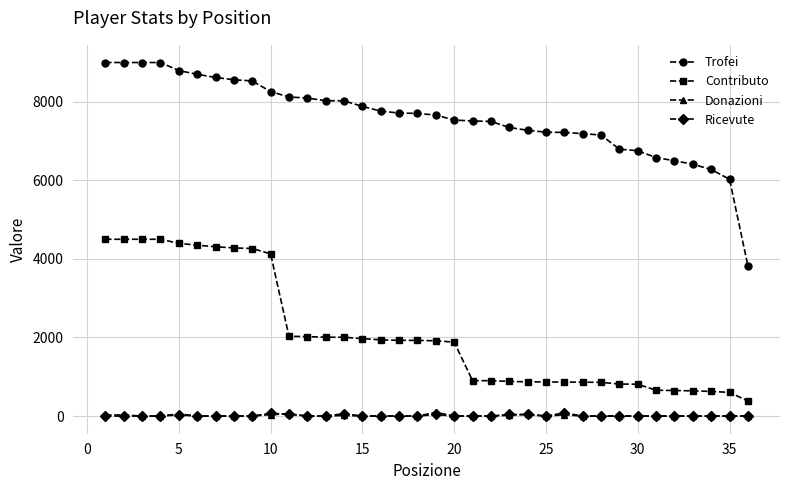

True or false: Contributo and Trofei cross at least once.

False